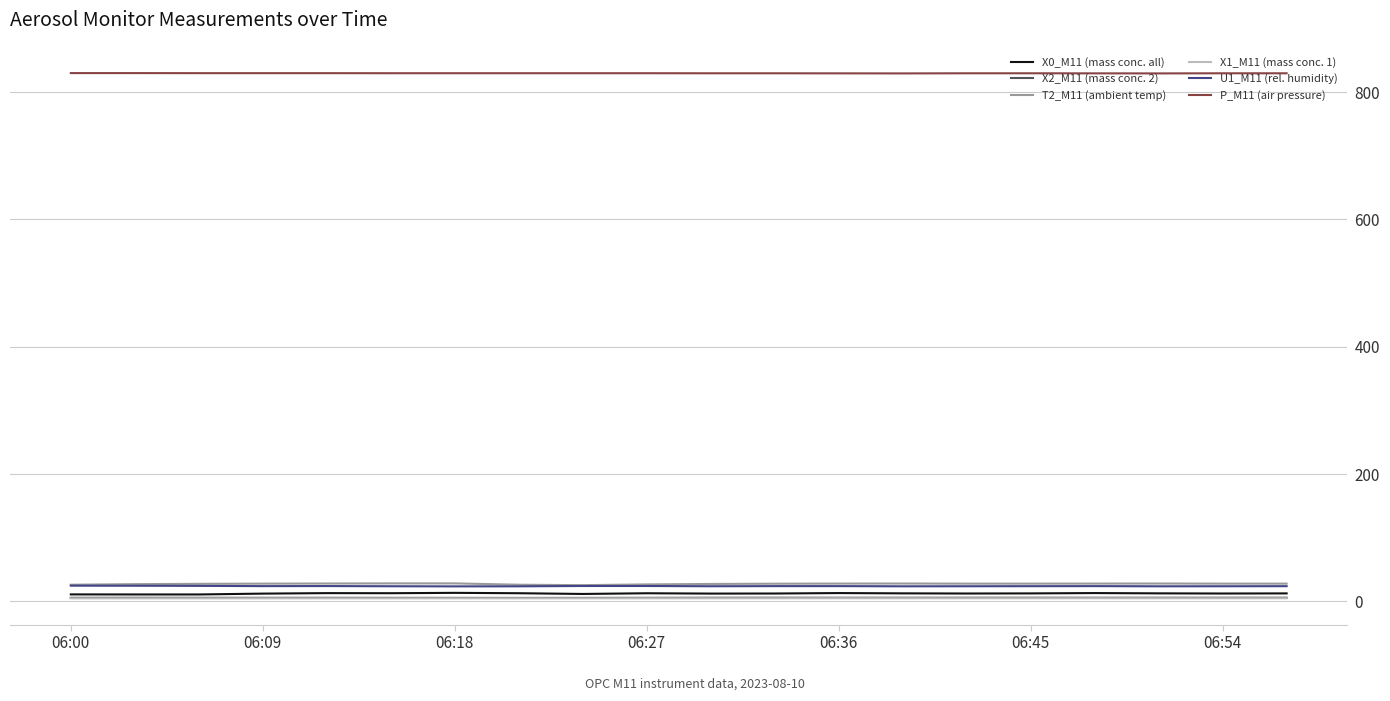

Count the X2_M11 (mass conc. 2) values in the range 5 to 6.

20